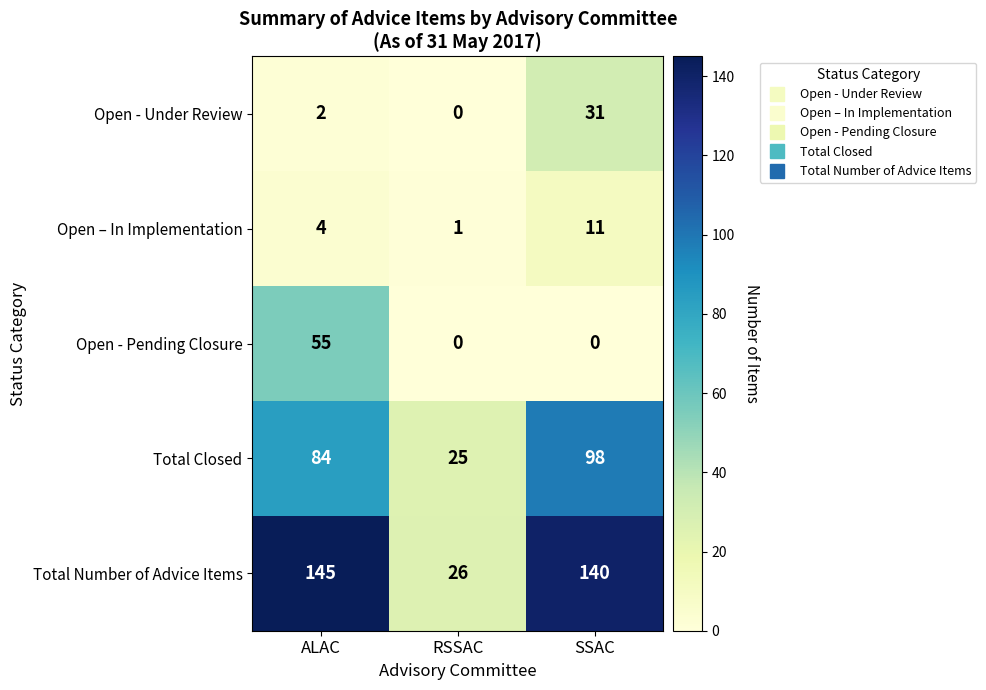

What is the difference between the second highest and minimum values in the Open – In Implementation series?

3